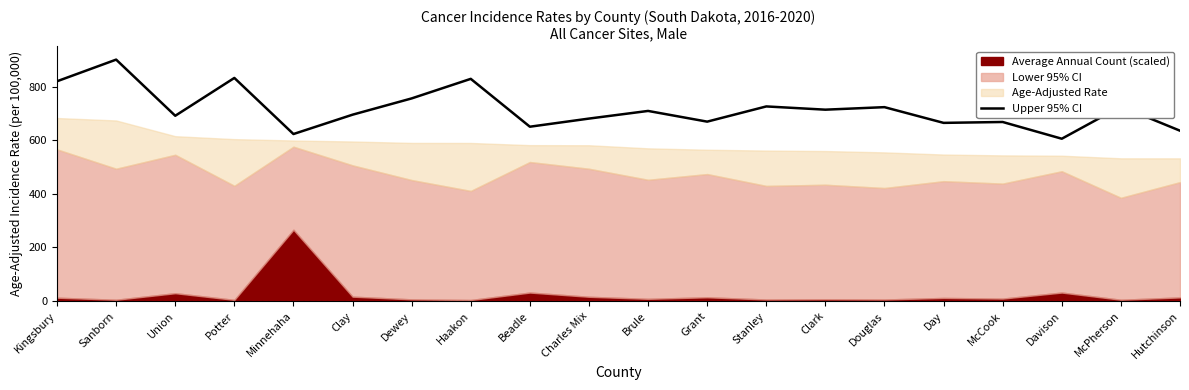

What is the sum of all values?

14315.1